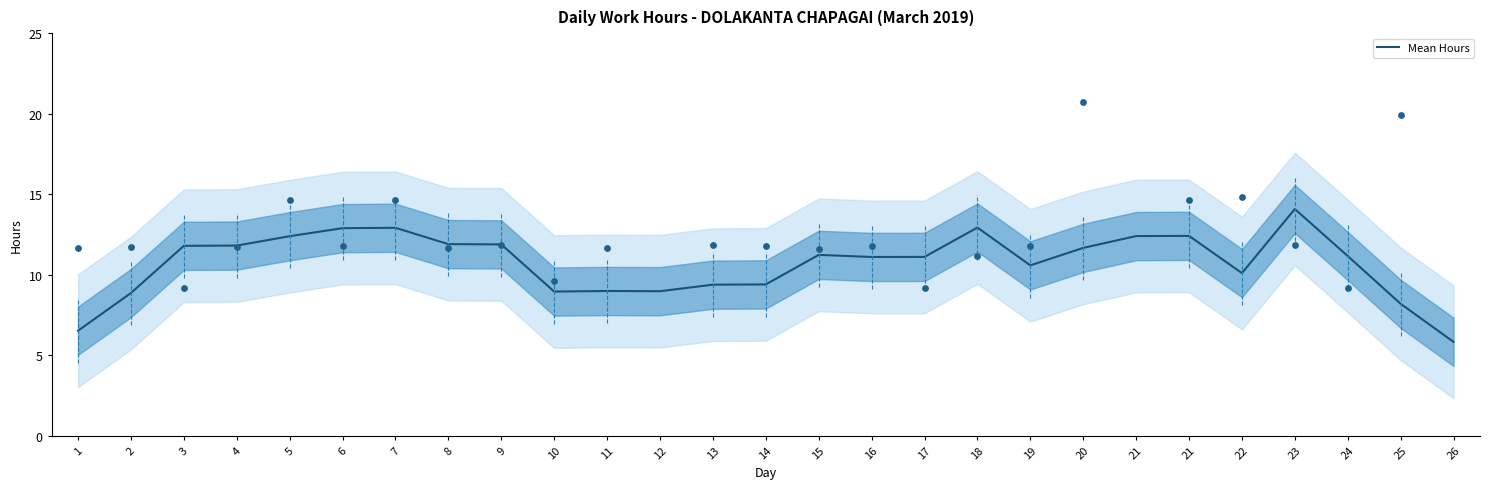

What is the ratio of the value at 25 to the value at 15?

0.7